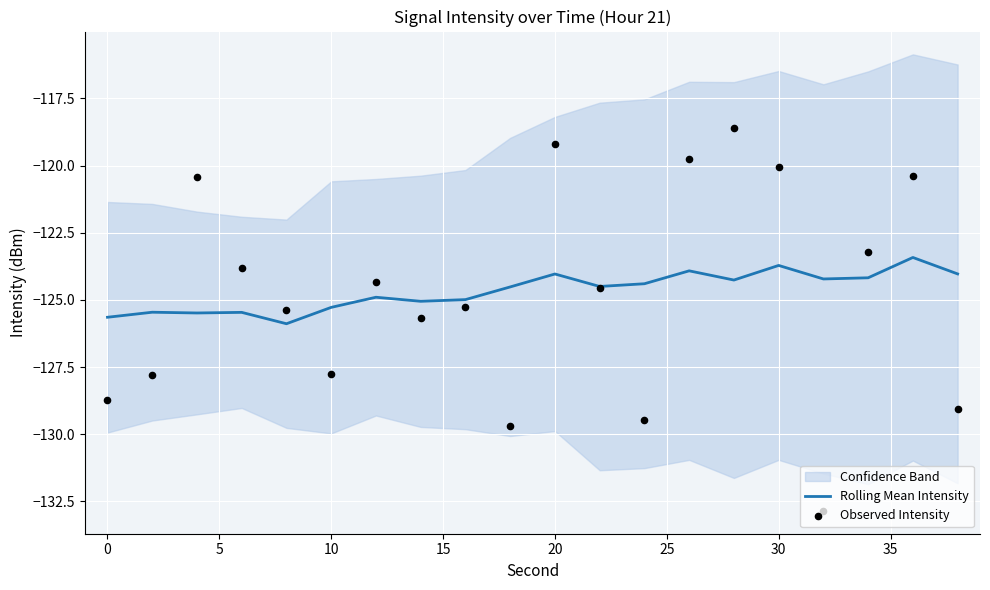

What is the lowest value of the Rolling Mean Intensity series?

-125.9